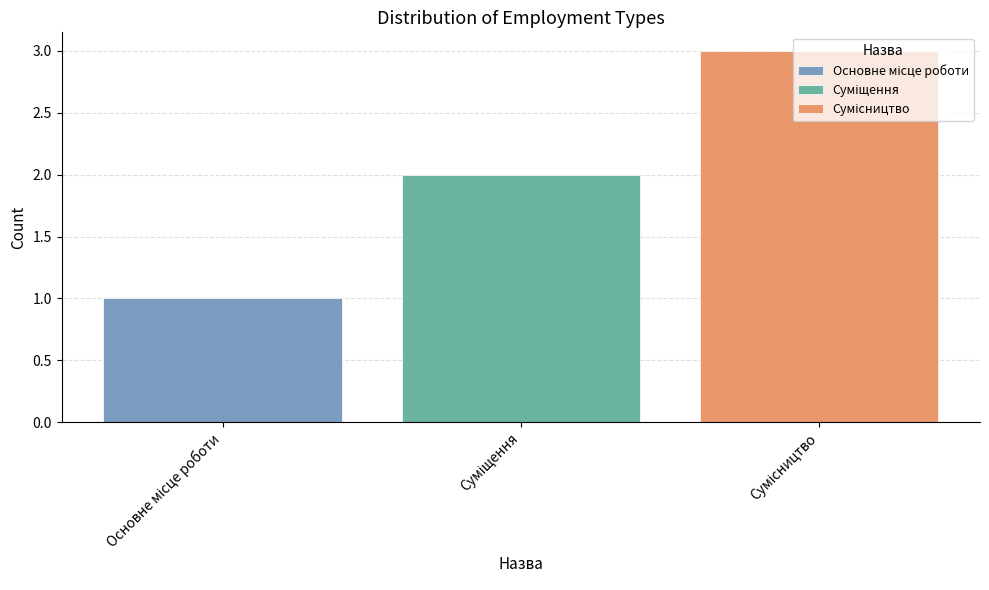

What is the maximum value shown in the chart?

3